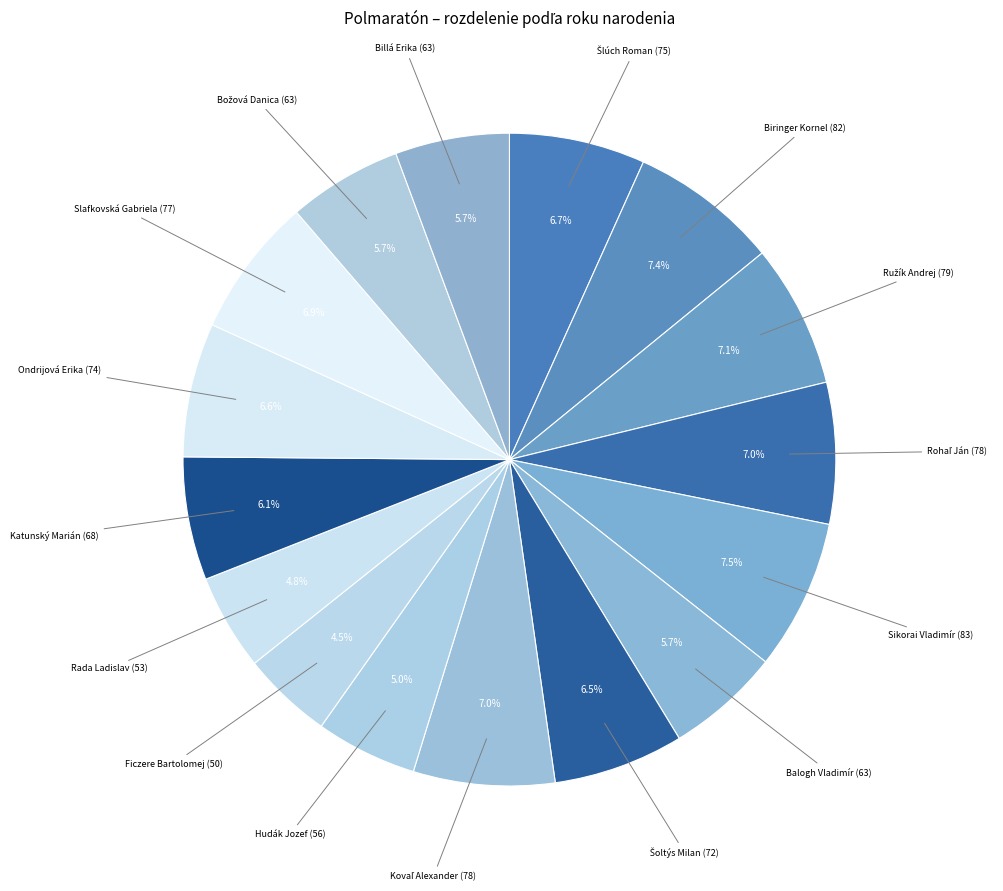

Does any single category account for the majority?

No